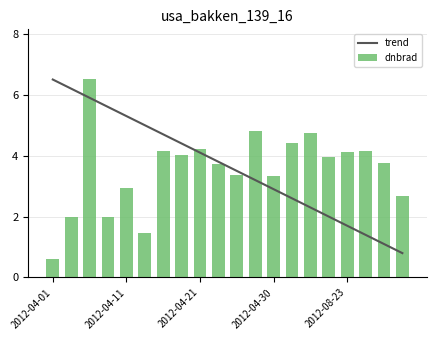

What is the average value of the dnbrad series?

3.5